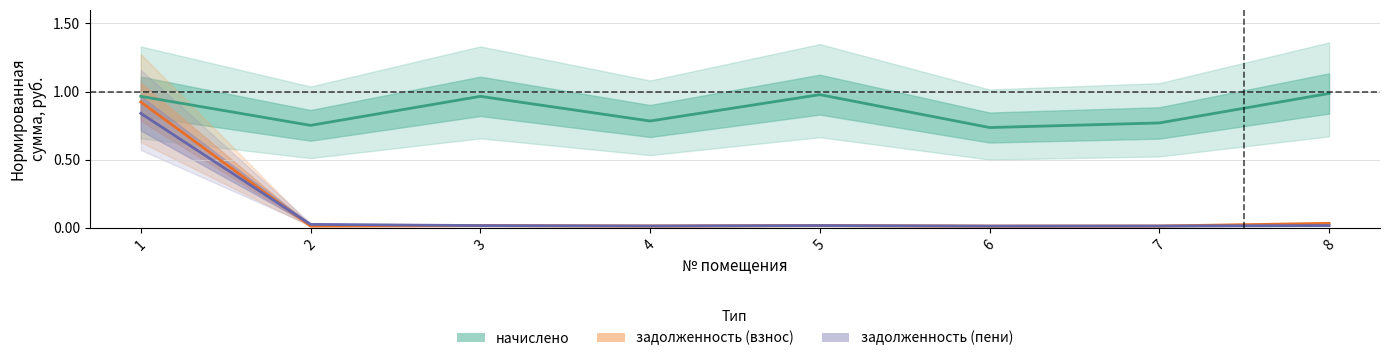

What is the difference between the задолженность (взнос) values at 4 and 1?

0.9